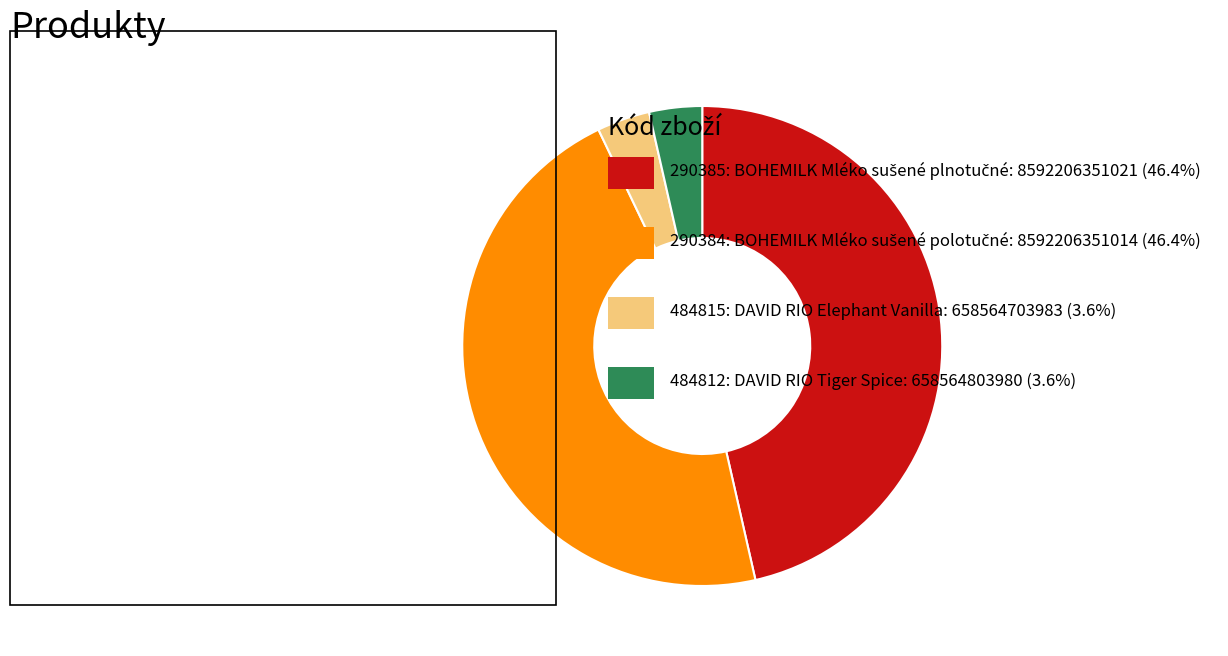

Is there a majority slice in this chart?

No